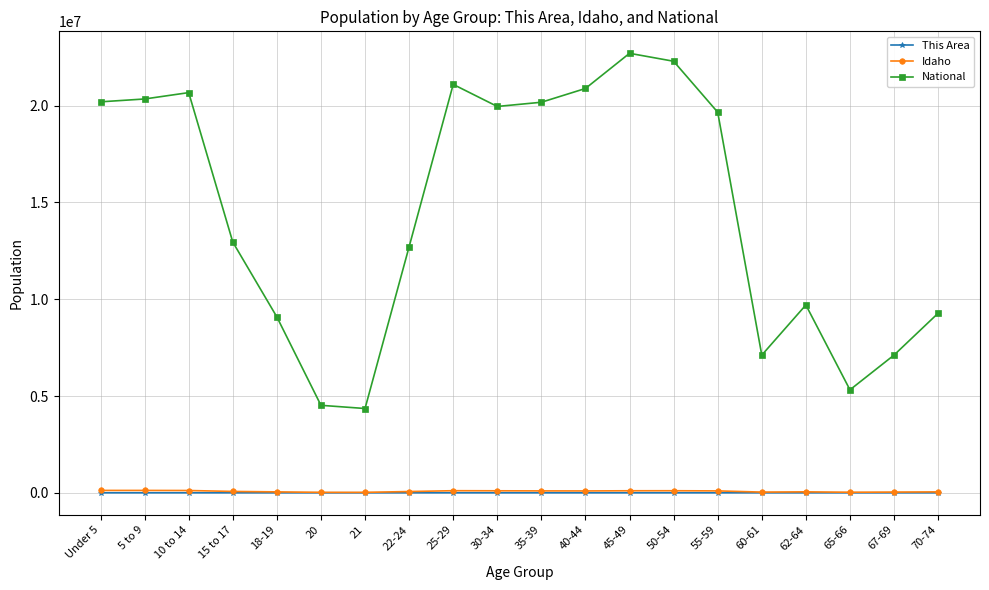

What is the greatest value displayed?

22708591